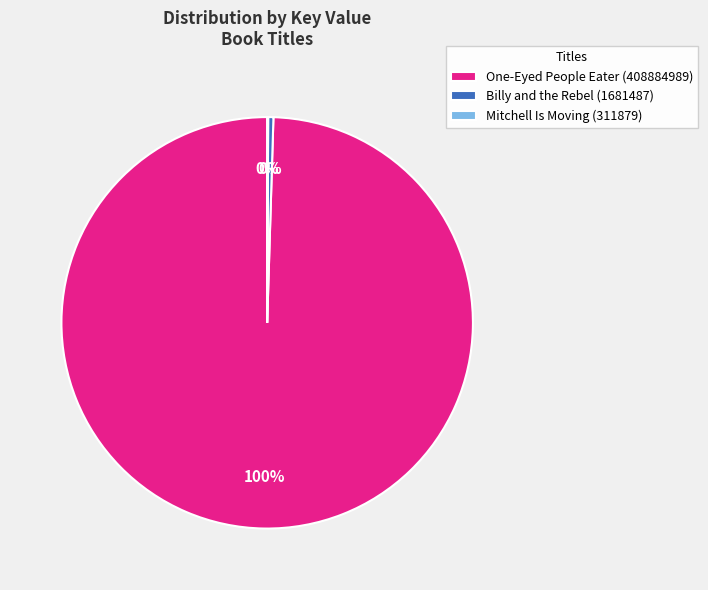

Which category has the biggest portion of the pie?

One-Eyed People Eater (408884989)